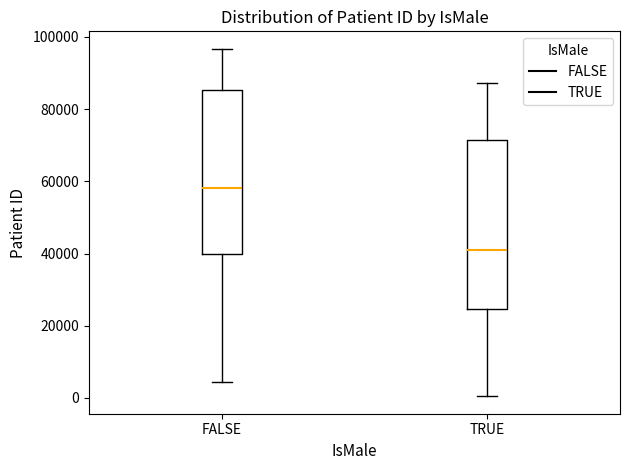

Reading left to right, transcribe this box plot: for each box, give where its median line is, the range the box spans, and where its two whiskers end, as read against the y-axis. The values are not printed on the chart, so give them approximately, as read against the axis.

FALSE: median 58000, box 40000 to 86000, whiskers 4000 to 96000
TRUE: median 40000, box 24000 to 72000, whiskers 0 to 88000